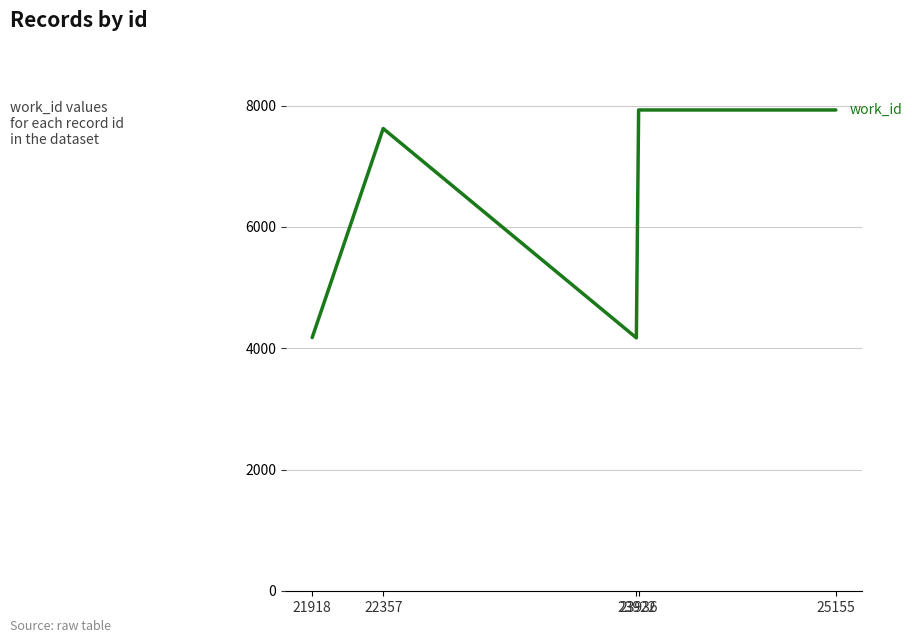

What is the average value?

6366